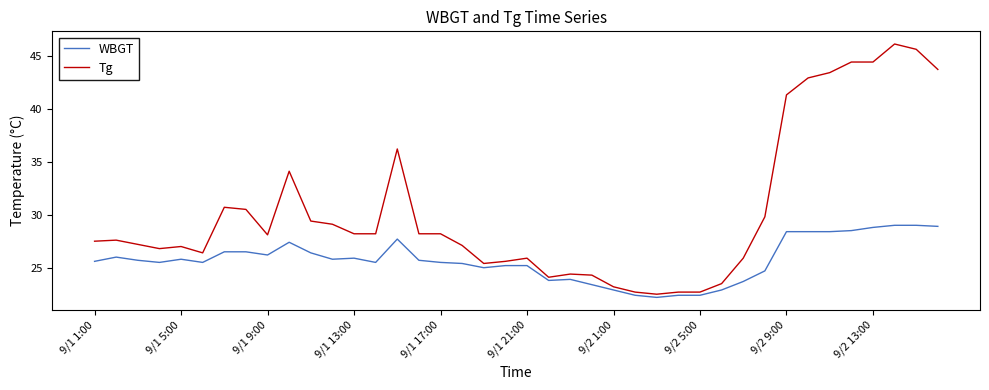

What is the maximum value for WBGT?

29.0